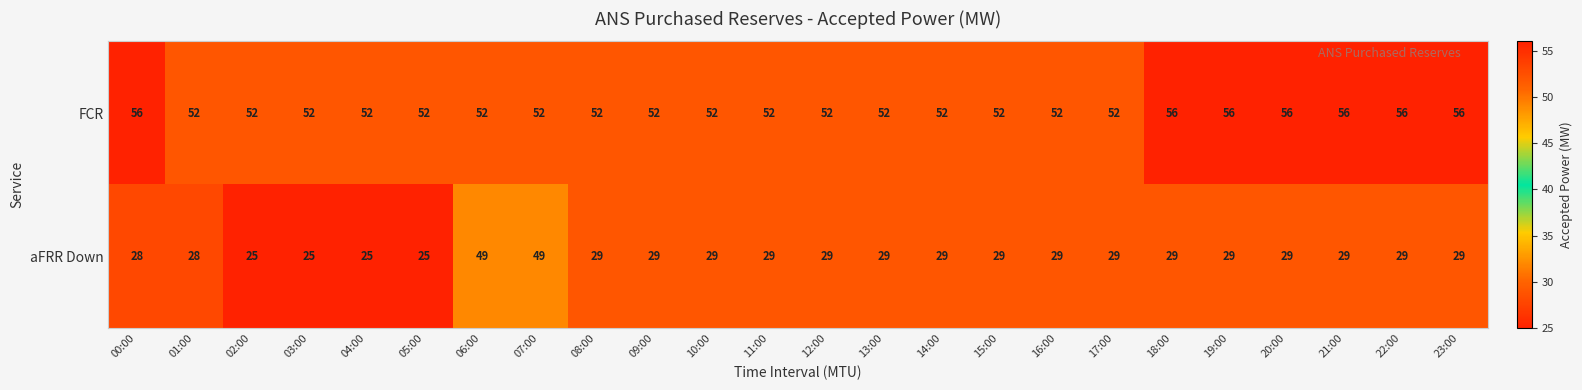

How many data points does each series have?

24